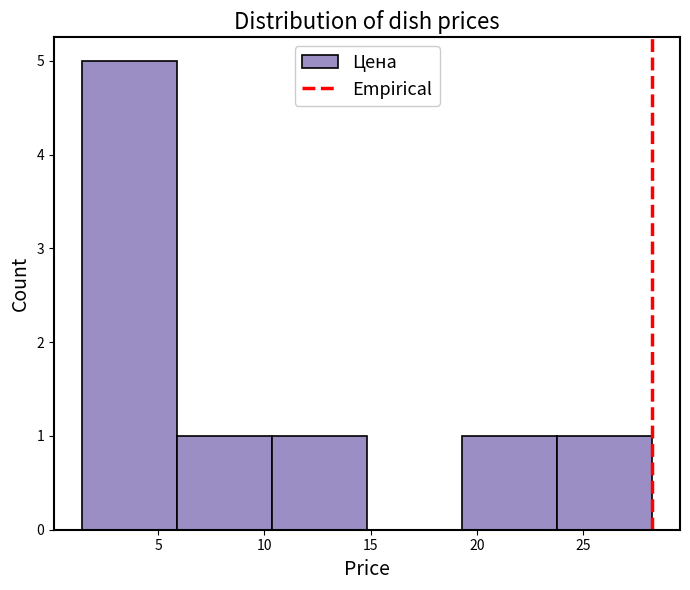

How tall is the bar that spans 19.5 to 24.0 on the x-axis? Neither the bar edges nor the heights are printed on the chart, so give them approximately, as read against the axes.

1